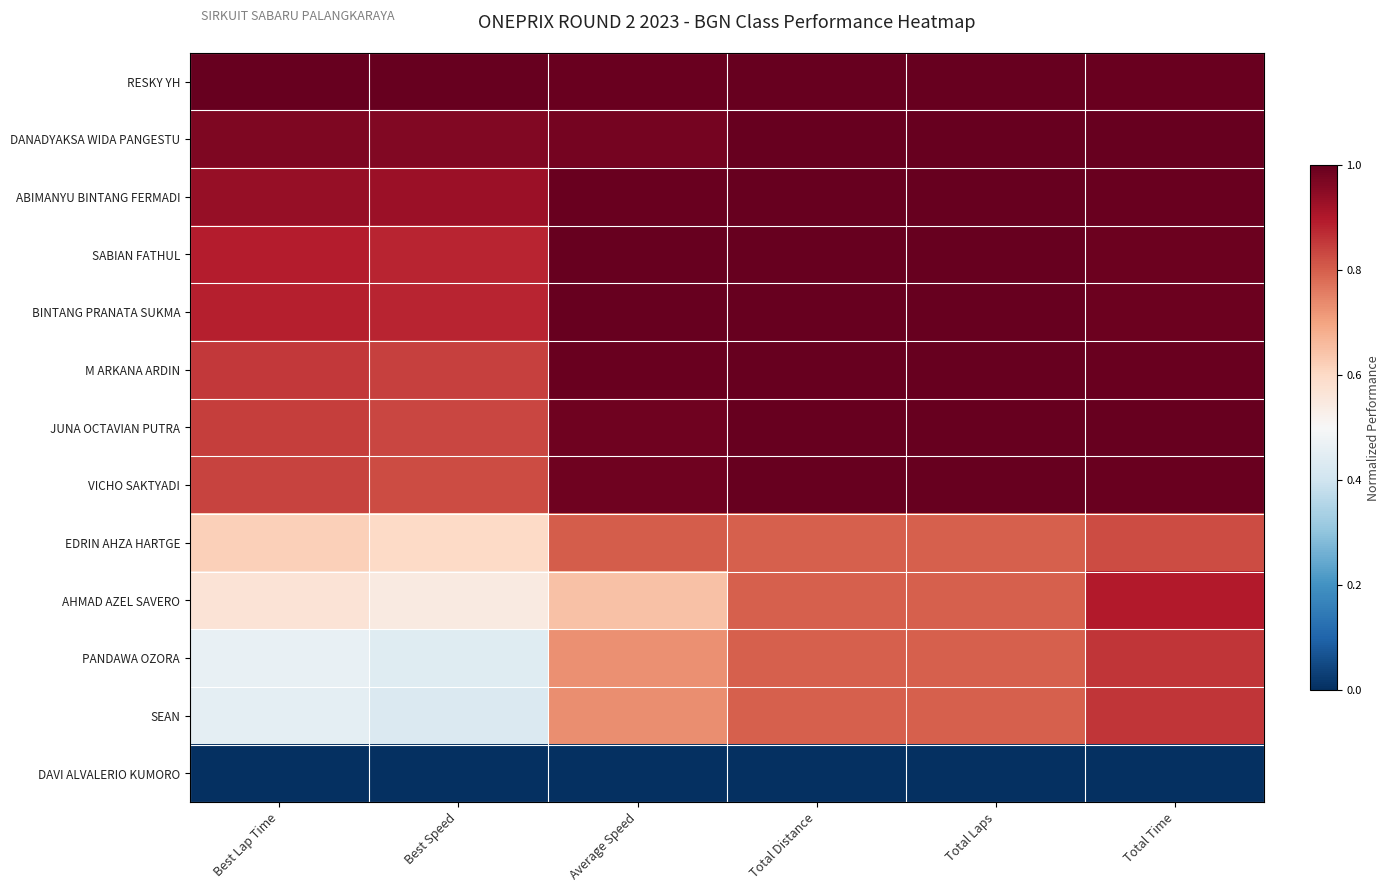

Reading left to right, list all the values displayed in this chart.

RESKY YH: Best Lap Time=1.0	Best Speed=1.0	Average Speed=1.0	Total Distance=1.0	Total Laps=1.0	Total Time=1.0
DANADYAKSA WIDA PANGESTU: Best Lap Time=1.0	Best Speed=1.0	Average Speed=1.0	Total Distance=1.0	Total Laps=1.0	Total Time=1.0
ABIMANYU BINTANG FERMADI: Best Lap Time=0.9	Best Speed=0.9	Average Speed=1.0	Total Distance=1.0	Total Laps=1.0	Total Time=1.0
SABIAN FATHUL: Best Lap Time=0.9	Best Speed=0.9	Average Speed=1.0	Total Distance=1.0	Total Laps=1.0	Total Time=1.0
BINTANG PRANATA SUKMA: Best Lap Time=0.9	Best Speed=0.9	Average Speed=1.0	Total Distance=1.0	Total Laps=1.0	Total Time=1.0
M ARKANA ARDIN: Best Lap Time=0.9	Best Speed=0.8	Average Speed=1.0	Total Distance=1.0	Total Laps=1.0	Total Time=1.0
JUNA OCTAVIAN PUTRA: Best Lap Time=0.8	Best Speed=0.8	Average Speed=1.0	Total Distance=1.0	Total Laps=1.0	Total Time=1.0
VICHO SAKTYADI: Best Lap Time=0.8	Best Speed=0.8	Average Speed=1.0	Total Distance=1.0	Total Laps=1.0	Total Time=1.0
EDRIN AHZA HARTGE: Best Lap Time=0.6	Best Speed=0.6	Average Speed=0.8	Total Distance=0.8	Total Laps=0.8	Total Time=0.8
AHMAD AZEL SAVERO: Best Lap Time=0.6	Best Speed=0.5	Average Speed=0.6	Total Distance=0.8	Total Laps=0.8	Total Time=0.9
PANDAWA OZORA: Best Lap Time=0.5	Best Speed=0.4	Average Speed=0.7	Total Distance=0.8	Total Laps=0.8	Total Time=0.9
SEAN: Best Lap Time=0.4	Best Speed=0.4	Average Speed=0.7	Total Distance=0.8	Total Laps=0.8	Total Time=0.9
DAVI ALVALERIO KUMORO: Best Lap Time=0.0	Best Speed=0.0	Average Speed=0.0	Total Distance=0.0	Total Laps=0.0	Total Time=0.0